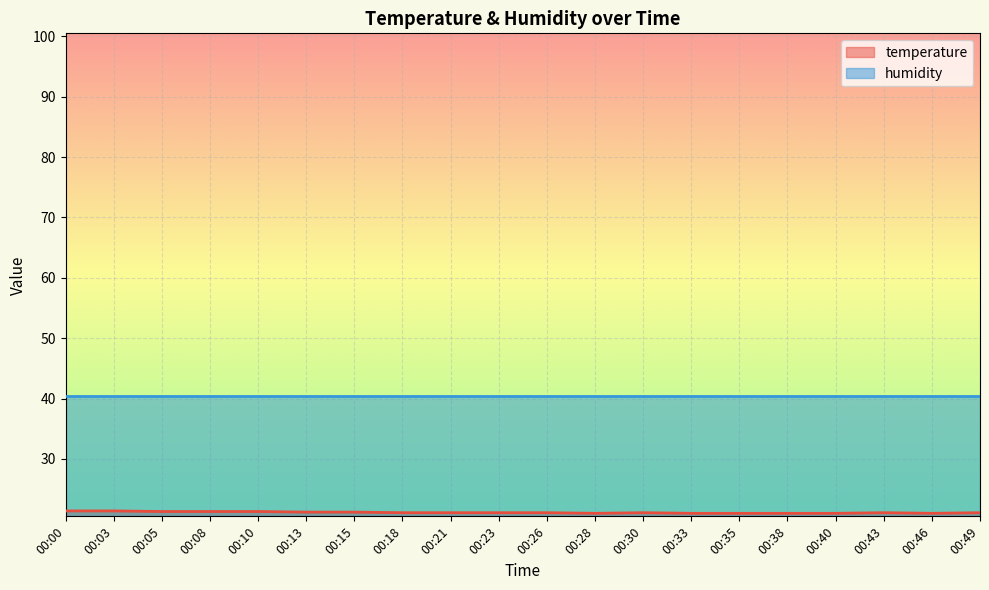

Which label corresponds to the largest value in the chart?

00:00